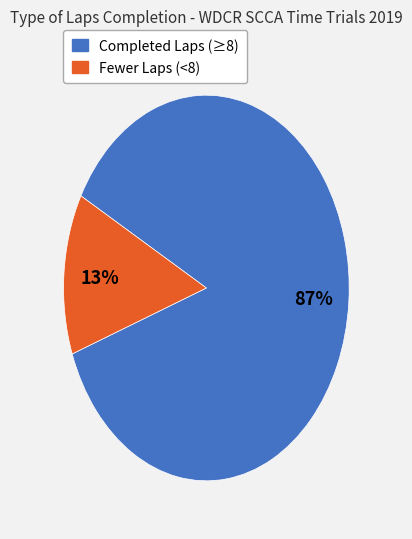

Is there any slice that represents more than half of the pie?

Yes